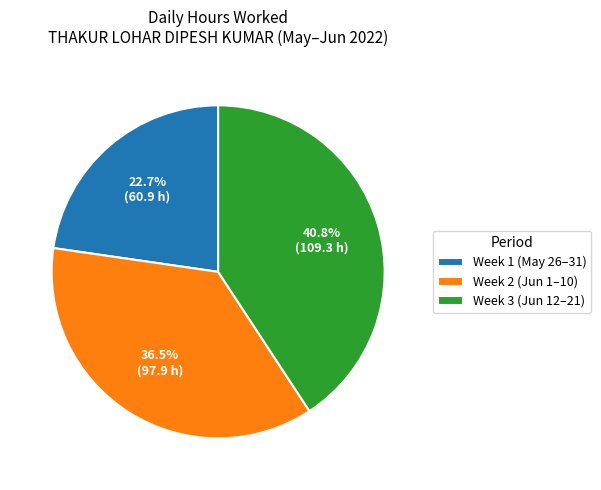

Between Week 2 (Jun 1–10) and Week 3 (Jun 12–21), which is larger?

Week 3 (Jun 12–21)